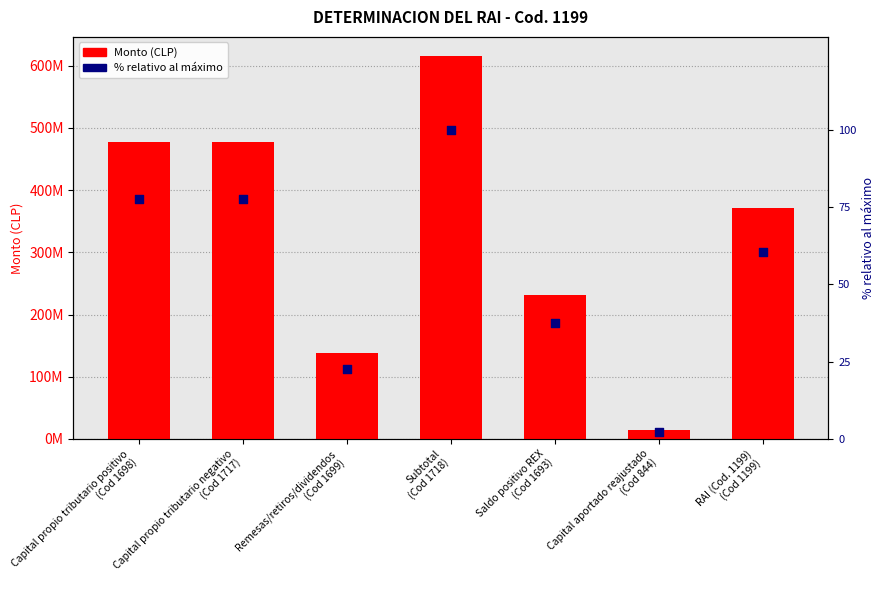

Which series reaches the maximum Y coordinate?

Monto (CLP)